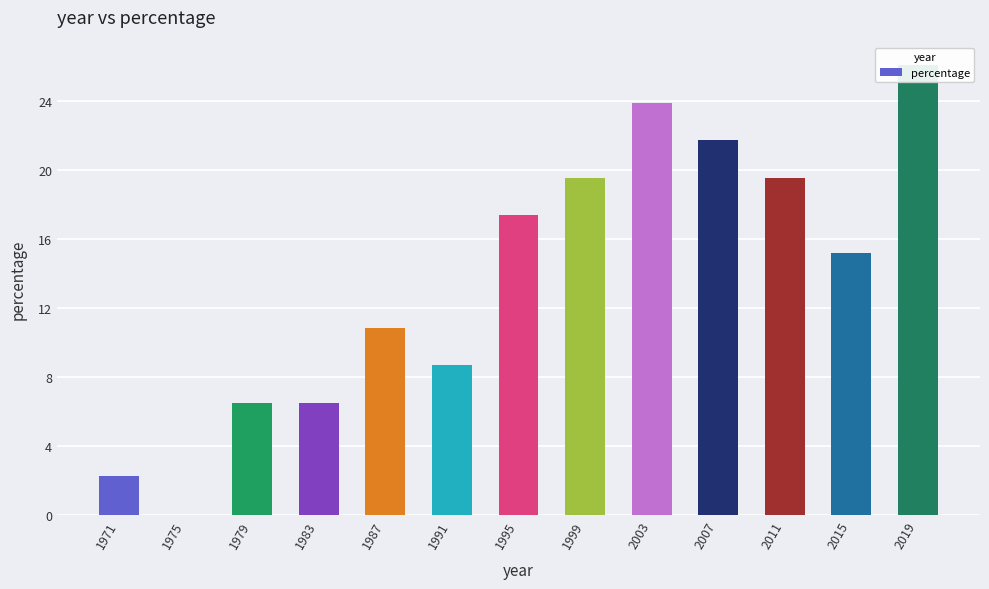

Reading left to right, list all the values displayed in this chart.

1971=2.3	1975=0.0	1979=6.5	1983=6.5	1987=10.9	1991=8.7	1995=17.4	1999=19.6	2003=23.9	2007=21.7	2011=19.6	2015=15.2	2019=26.1